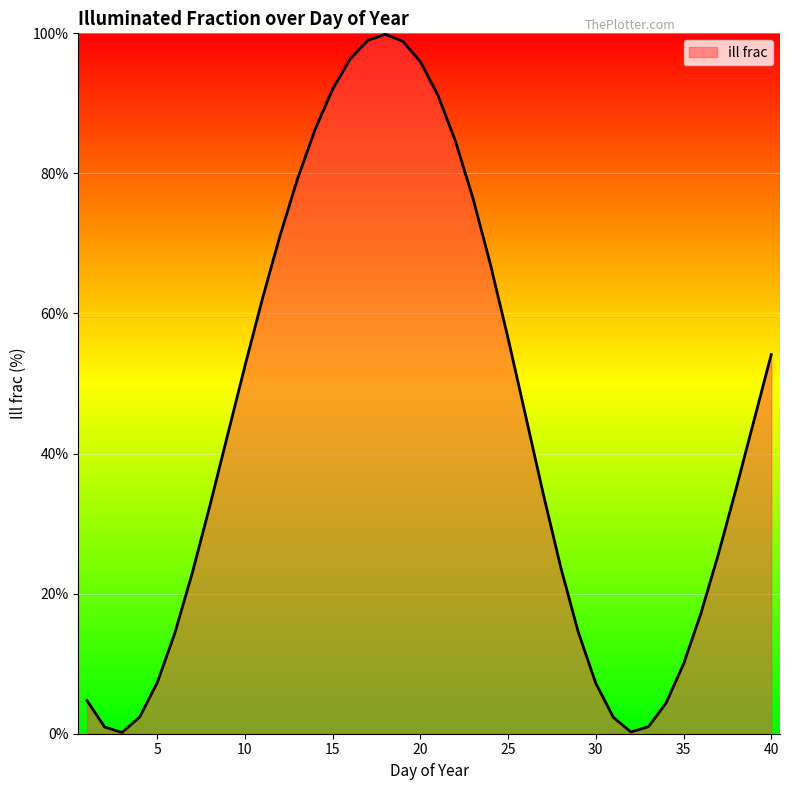

What is the greatest value displayed?

99.9